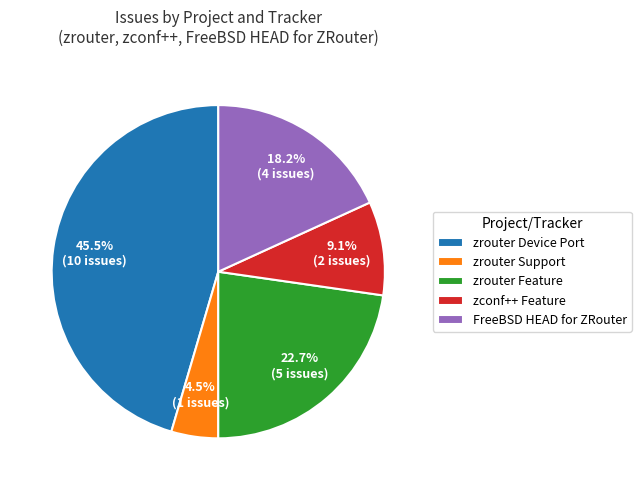

Do zconf++ Feature and zrouter Device Port together represent more than half of the pie?

Yes